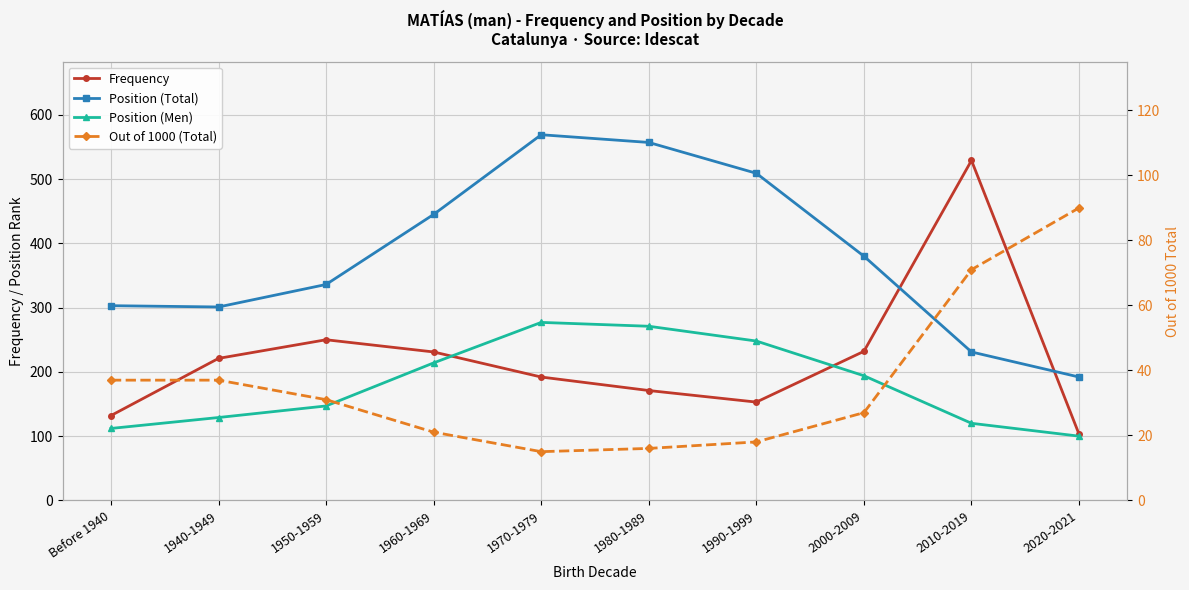

Which series changed the most between Before 1940 and 1970-1979?

Position (Total)